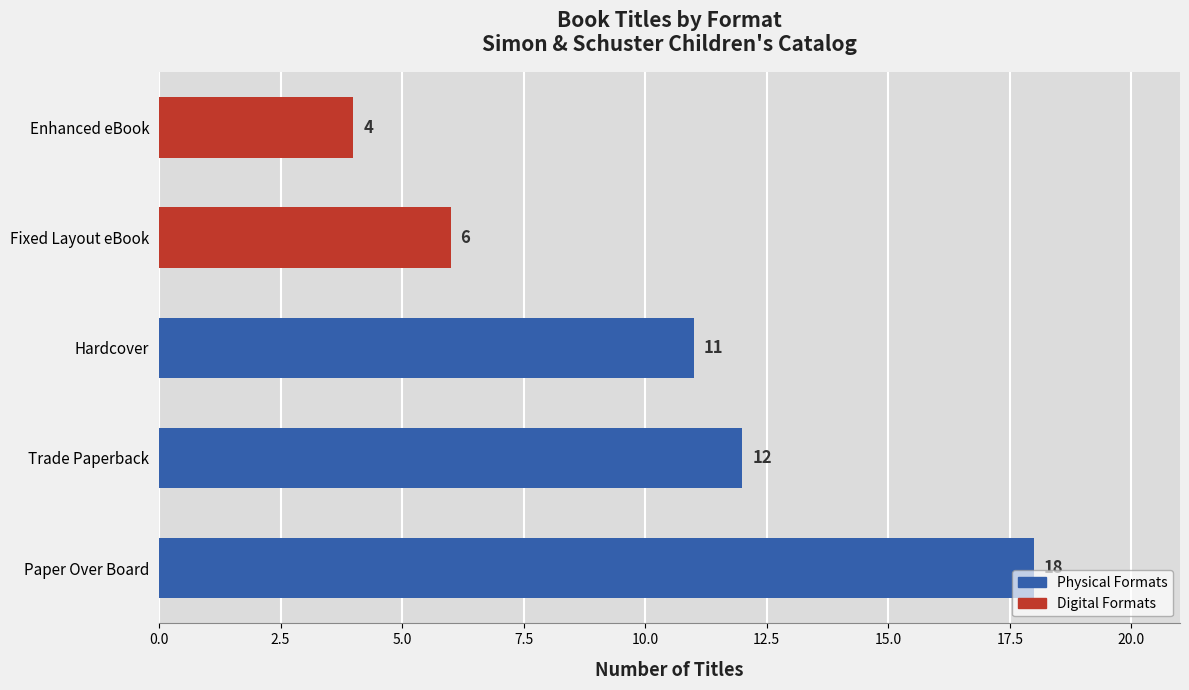

What is the greatest value displayed?

18